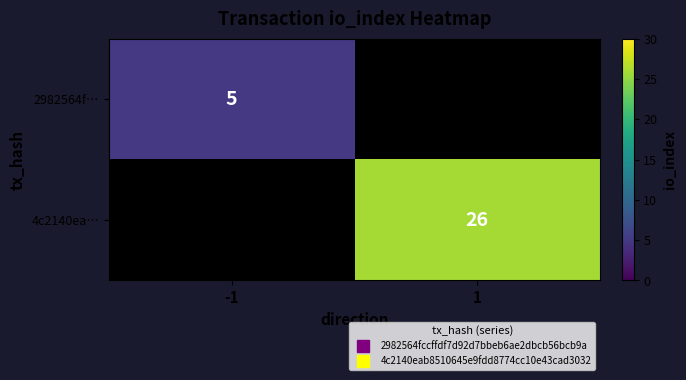

How many values in 4c2140ea… are above zero?

1